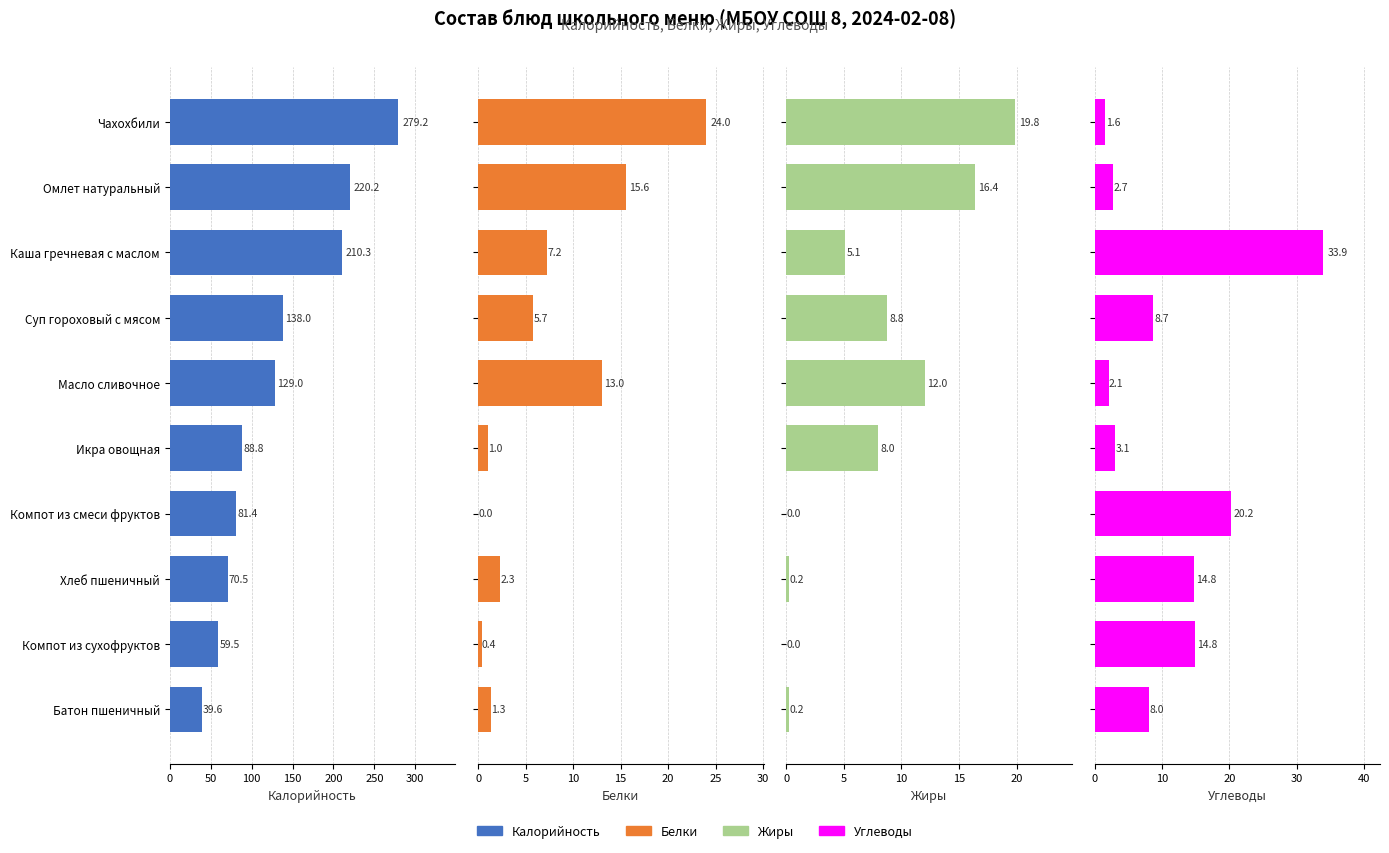

Reading left to right, what are all the values shown in this chart?

Калорийность: 39.6	59.5	70.5	81.4	88.8	129.0	138.0	210.3	220.2	279.2
Белки: 1.3	0.4	2.3	0.0	1.0	13.0	5.7	7.2	15.6	24.0
Жиры: 0.2	0.0	0.2	0.0	8.0	12.0	8.8	5.1	16.4	19.8
Углеводы: 8.0	14.8	14.8	20.2	3.1	2.1	8.7	33.9	2.7	1.6